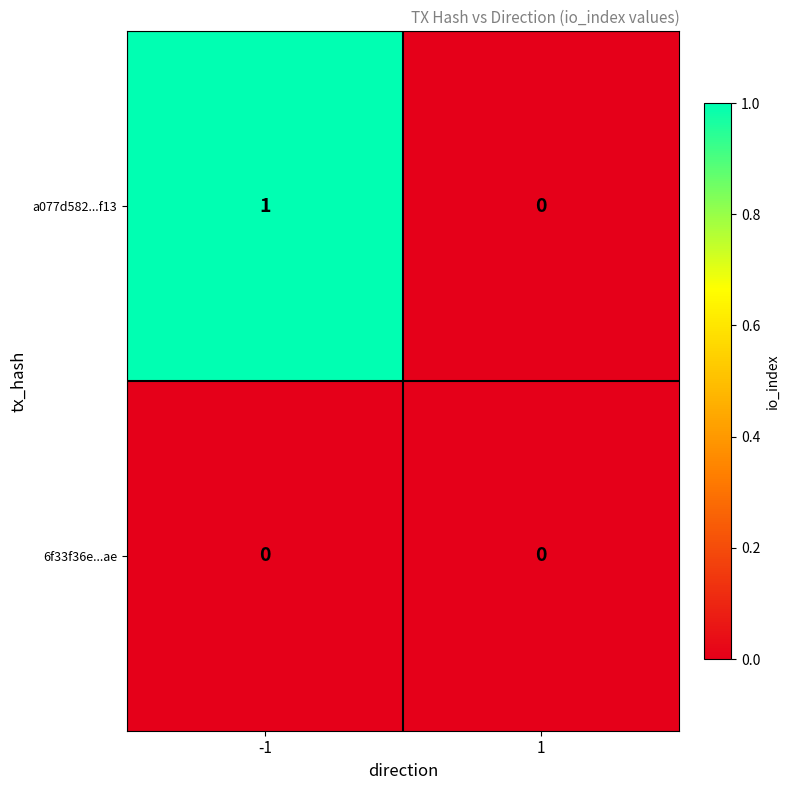

Which series has the widest spread of values?

a077d582...f13